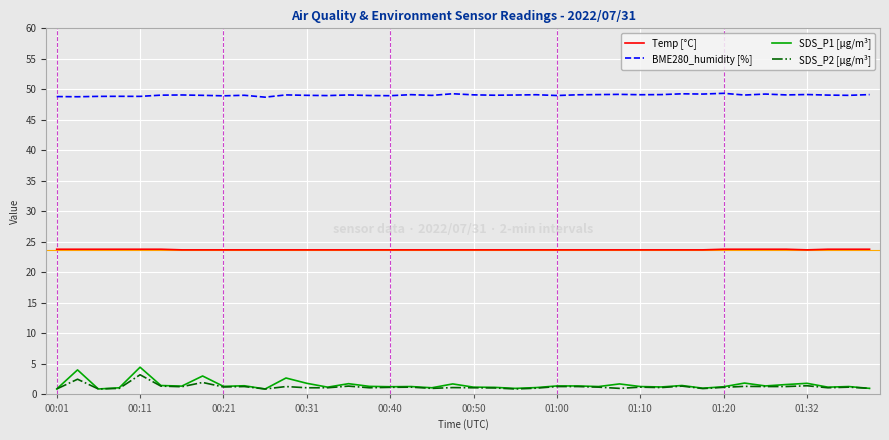

Count the number of categories in the chart.

40